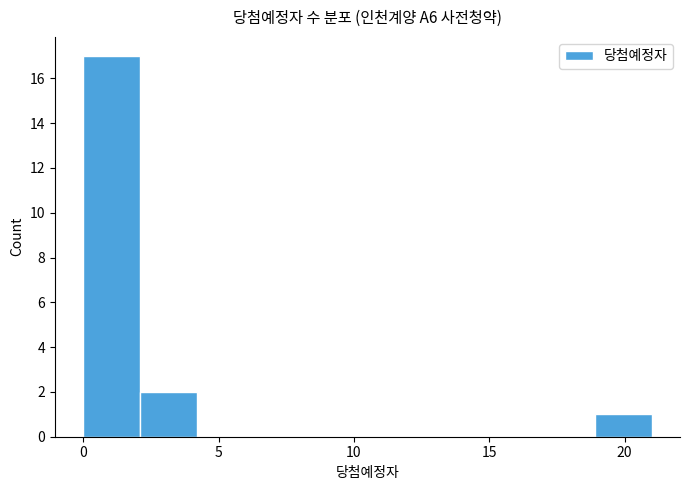

What is the height of the bar covering 0.0 to 2.1 on the x-axis? Neither the bar edges nor the heights are printed on the chart, so give them approximately, as read against the axes.

17